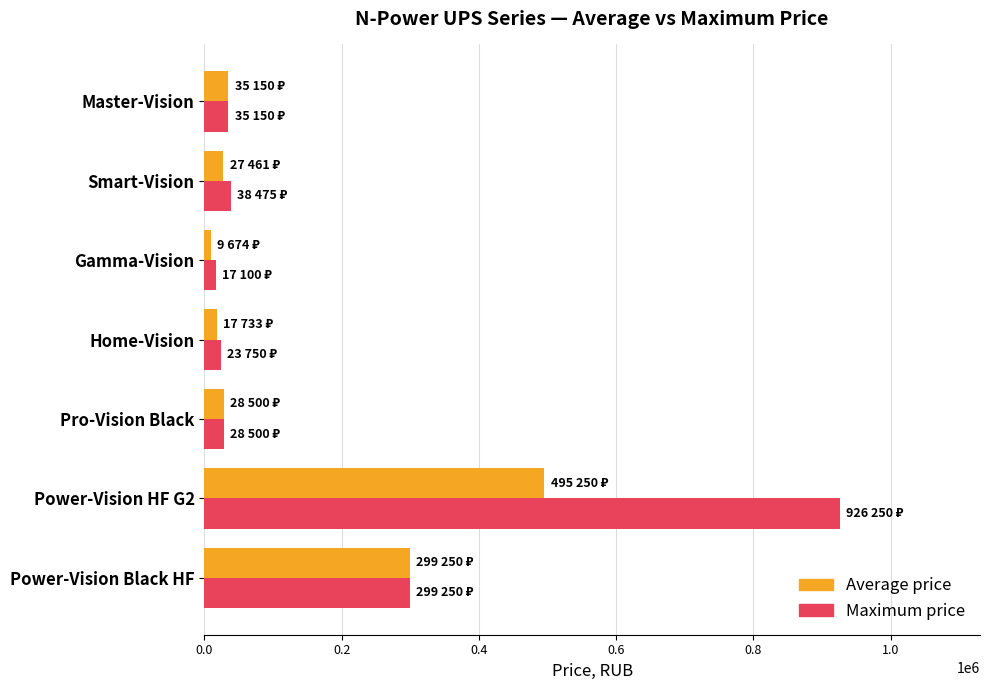

Rank the series by their average value, from lowest to highest.

Average price, Maximum price